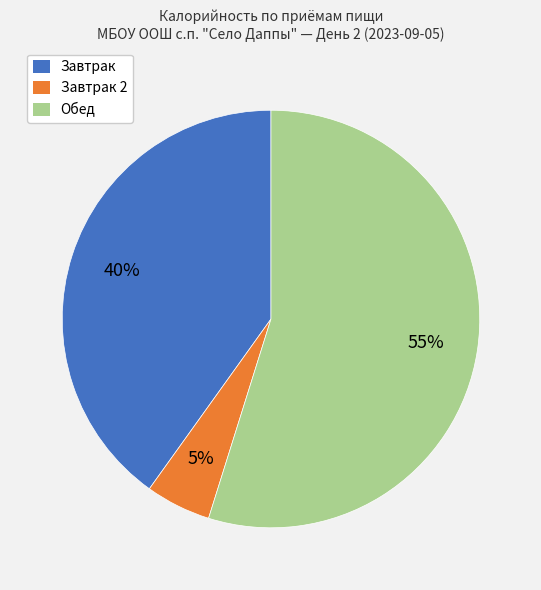

To the nearest percent, what is the average slice percentage?

33%